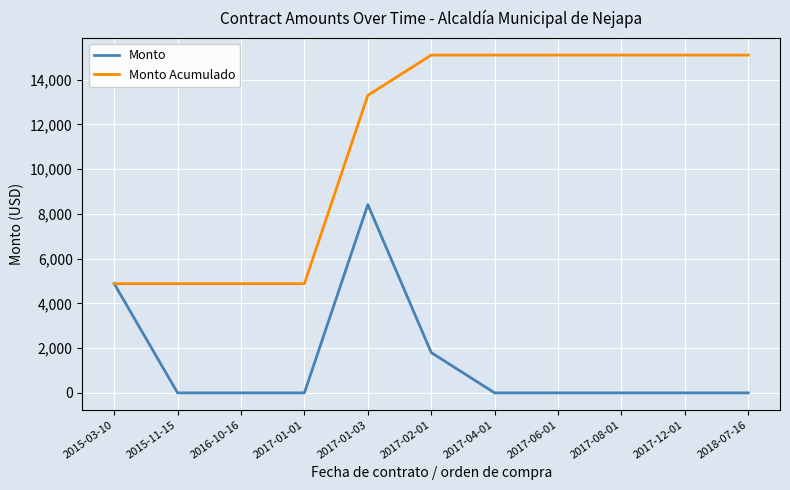

Reading left to right, what are all the values shown in this chart?

Monto: 4881.3	0.0	0.0	0.0	8412.0	1800.0	0.0	0.0	0.0	0.0	0.0
Monto Acumulado: 4881.3	4881.3	4881.3	4881.3	13293.3	15093.3	15093.3	15093.3	15093.3	15093.3	15093.3